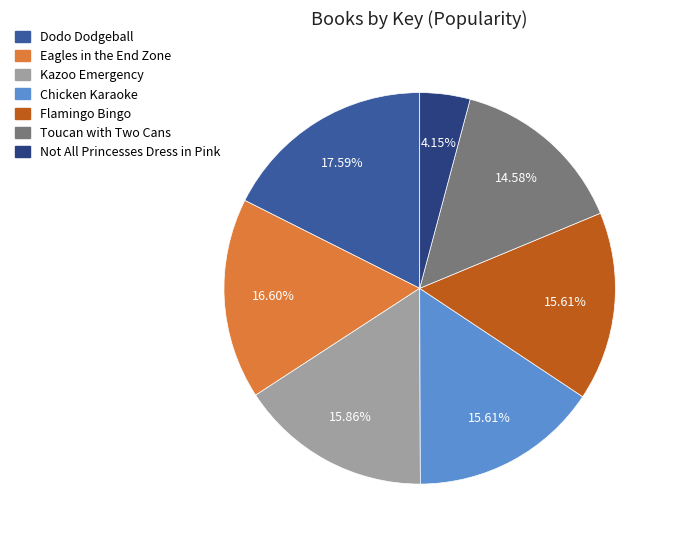

Is there a majority slice in this chart?

No